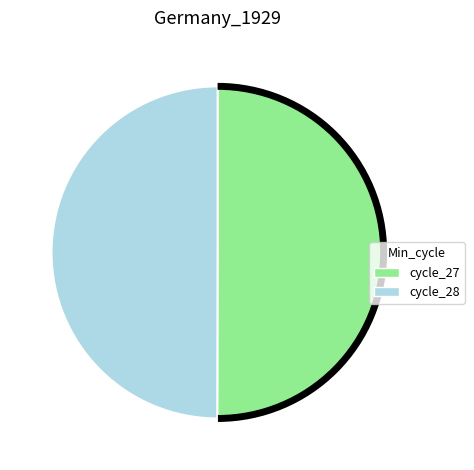

Count the number of slices in the pie.

2